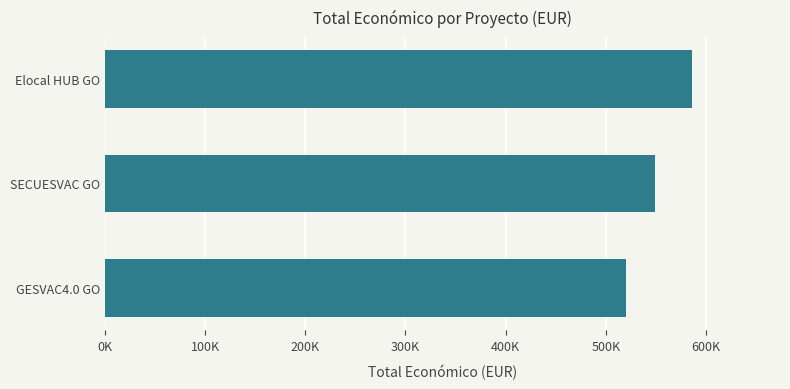

How many values are between 520062 and 586120?

3